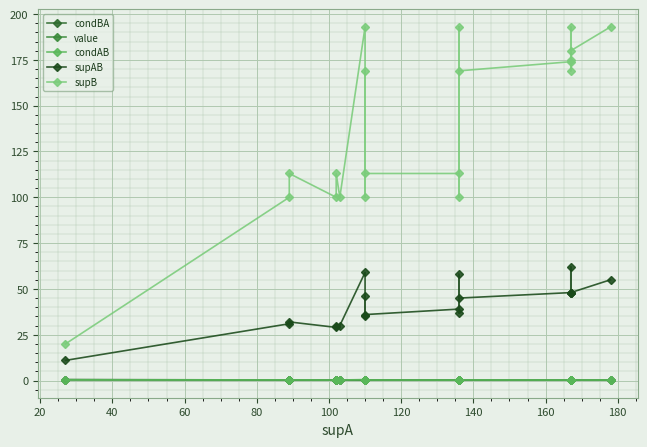

In value, how many points are higher than both neighbors (excluding endpoints)?

5